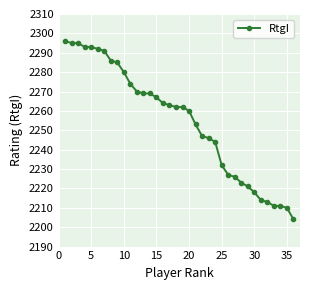

What is the value of the 34th point from the left?

2211